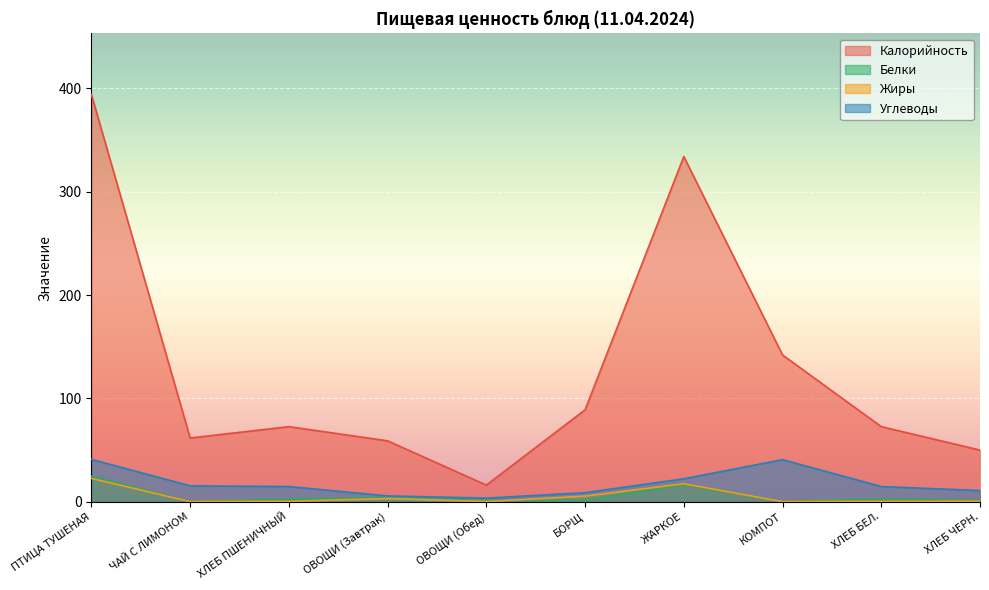

What is the label of the 10th point from the left?

ХЛЕБ ЧЕРН.